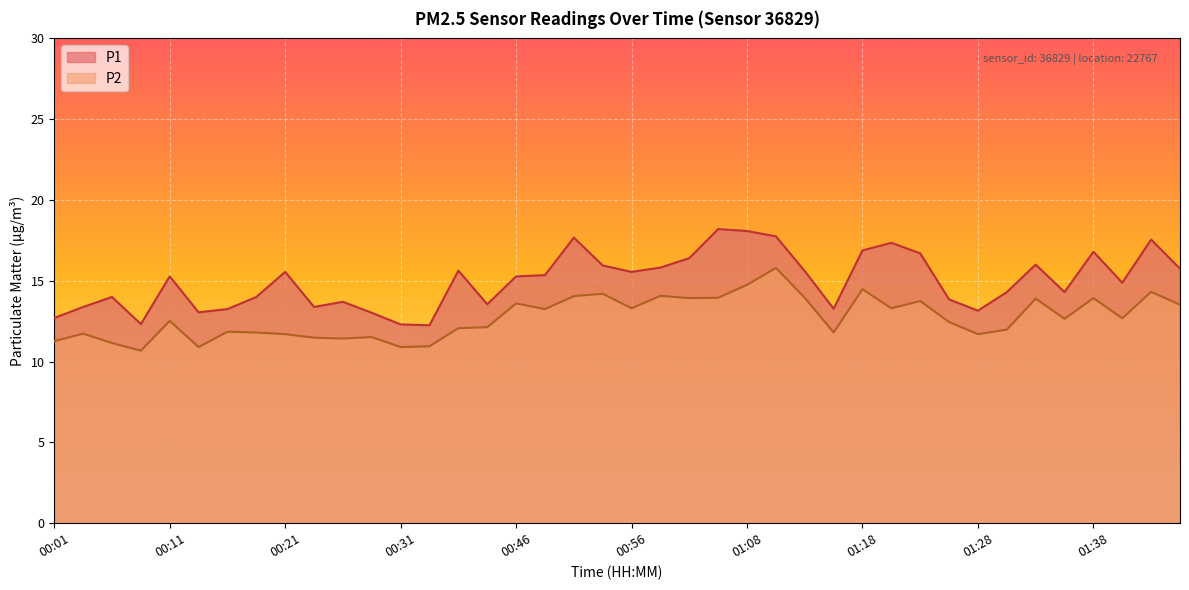

True or false: P2 and P1 intersect in this chart.

False